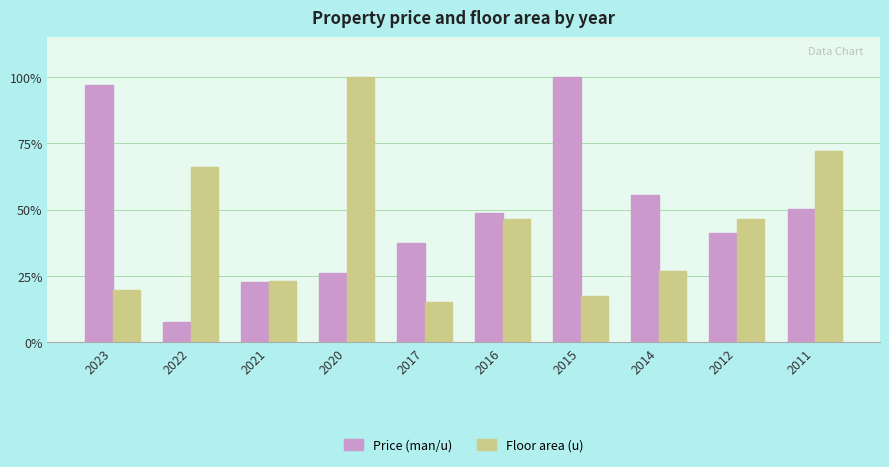

Which series changed the most between 2017 and 2015?

Price (man/u)